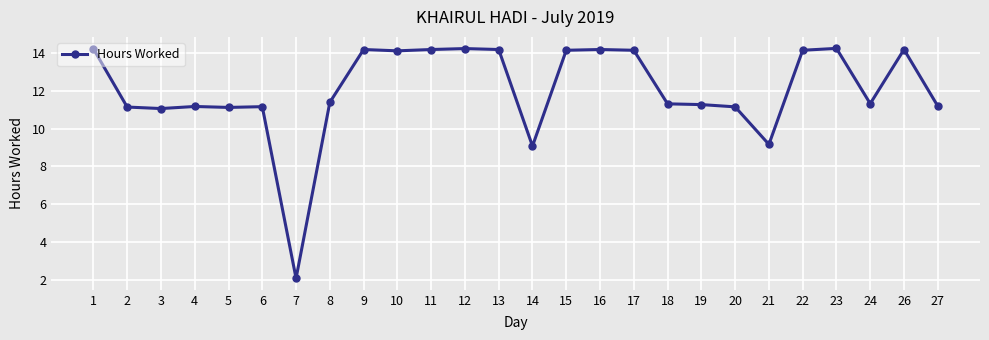

True or false: there are more than 2 points higher than both neighbors.

True